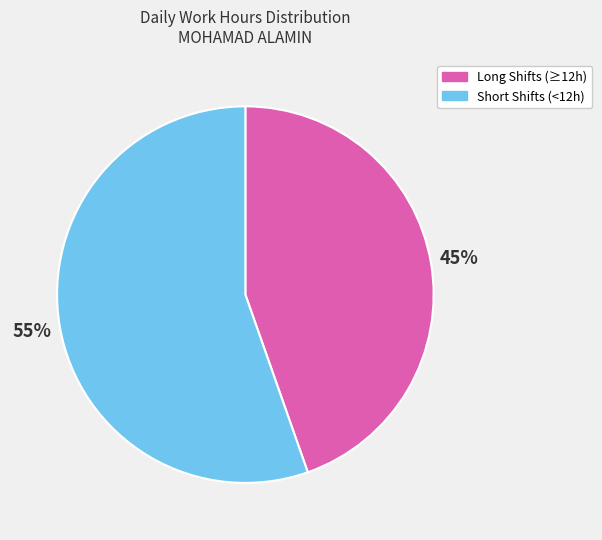

Is there a majority slice in this chart?

Yes